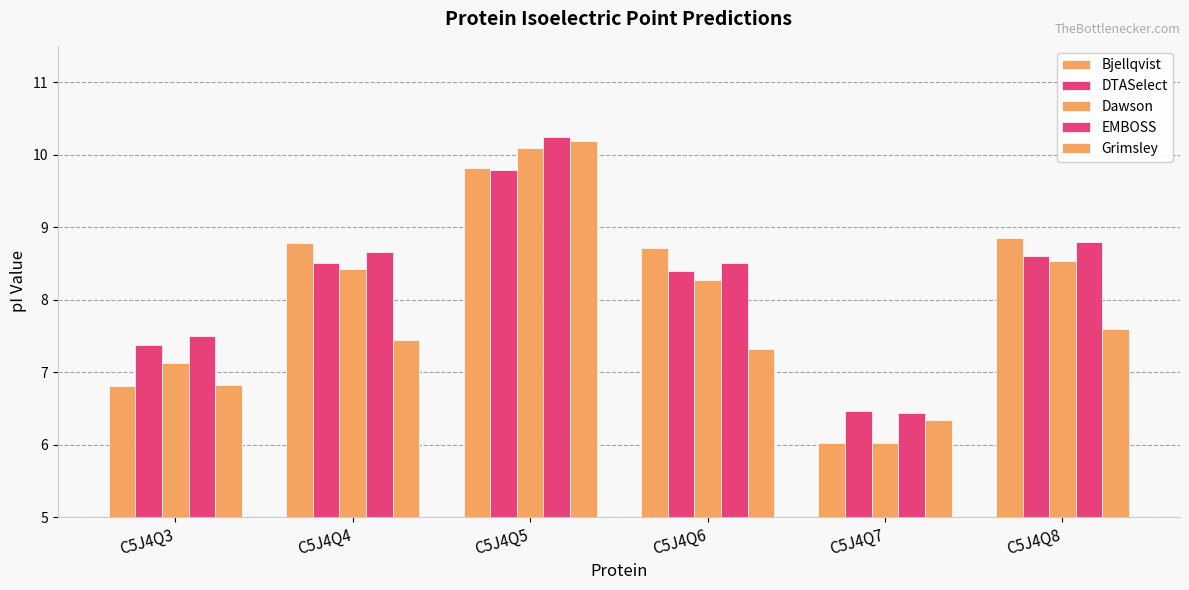

Reading right to left, extract all data points from this chart.

Bjellqvist: C5J4Q8=8.8	C5J4Q7=6.0	C5J4Q6=8.7	C5J4Q5=9.8	C5J4Q4=8.8	C5J4Q3=6.8
DTASelect: C5J4Q8=8.6	C5J4Q7=6.5	C5J4Q6=8.4	C5J4Q5=9.8	C5J4Q4=8.5	C5J4Q3=7.4
Dawson: C5J4Q8=8.5	C5J4Q7=6.0	C5J4Q6=8.3	C5J4Q5=10.1	C5J4Q4=8.4	C5J4Q3=7.1
EMBOSS: C5J4Q8=8.8	C5J4Q7=6.4	C5J4Q6=8.5	C5J4Q5=10.2	C5J4Q4=8.7	C5J4Q3=7.5
Grimsley: C5J4Q8=7.6	C5J4Q7=6.3	C5J4Q6=7.3	C5J4Q5=10.2	C5J4Q4=7.4	C5J4Q3=6.8